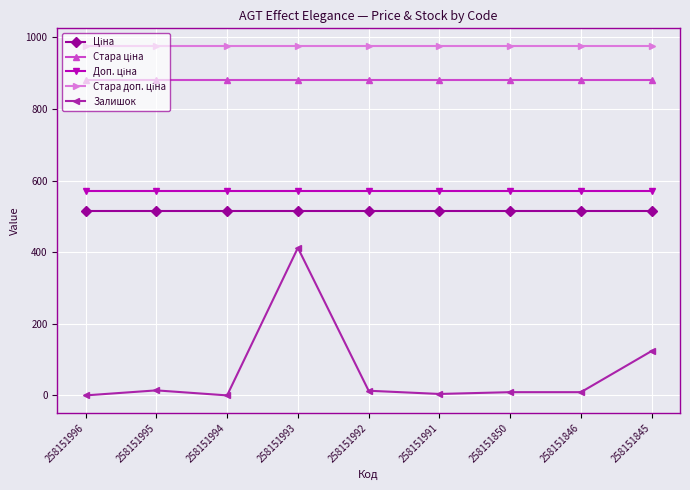

The value of Залишок at 258151994 is 124.3. True or false?

False